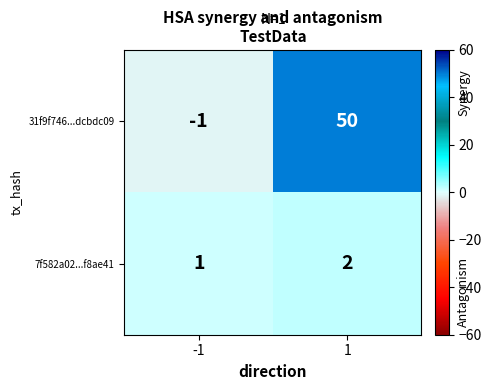

Which category has the lowest value across all series?

-1